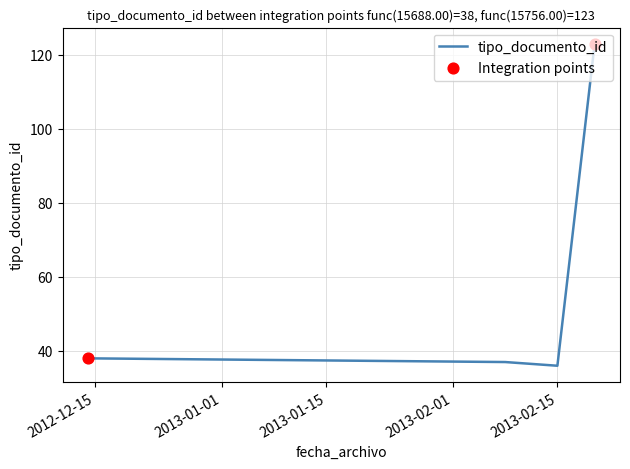

What is the smallest value displayed?

36